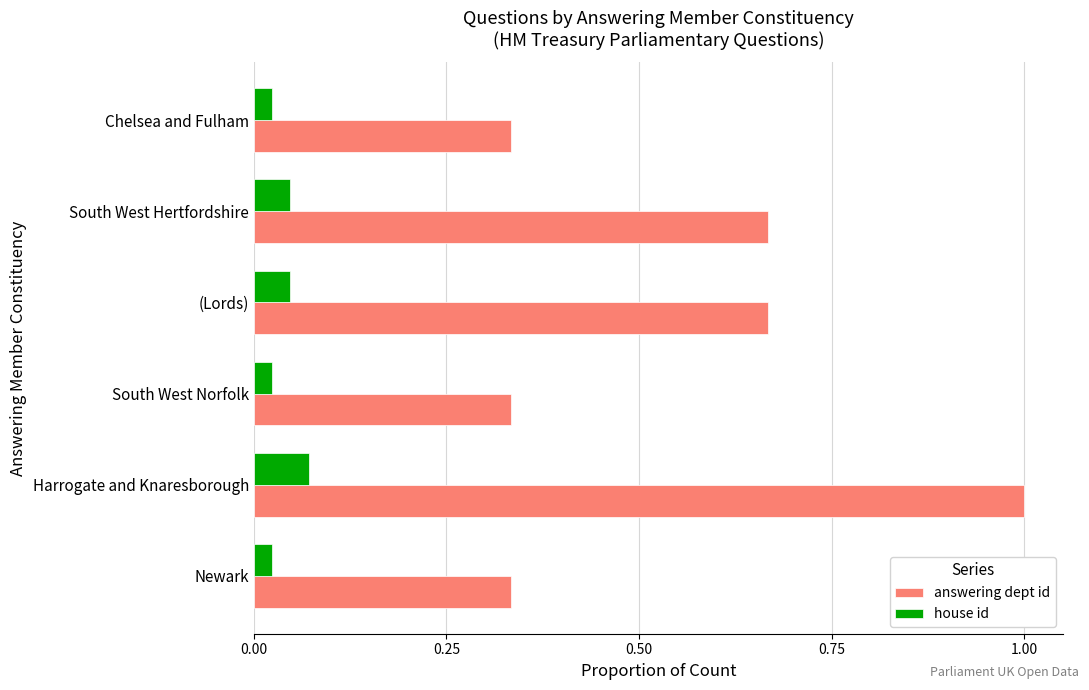

What is the greatest value displayed?

1.0